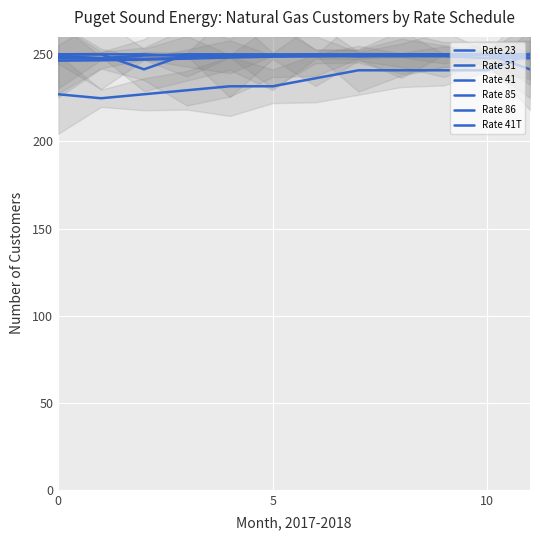

Is the value of Rate 41T at 5 greater than the value of Rate 41 at 8?

No